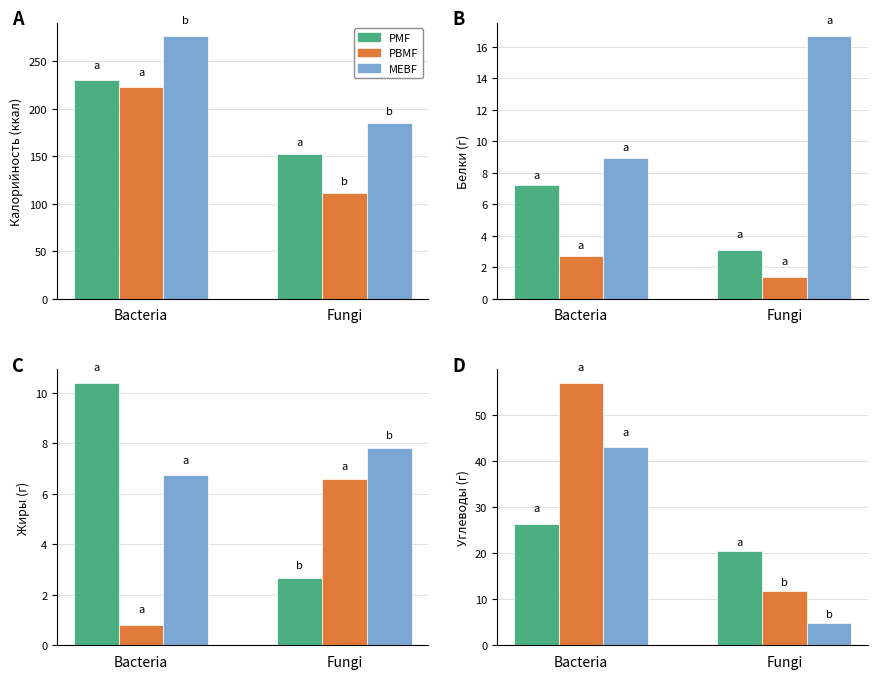

Read the PMF value at Bacteria.

26.4